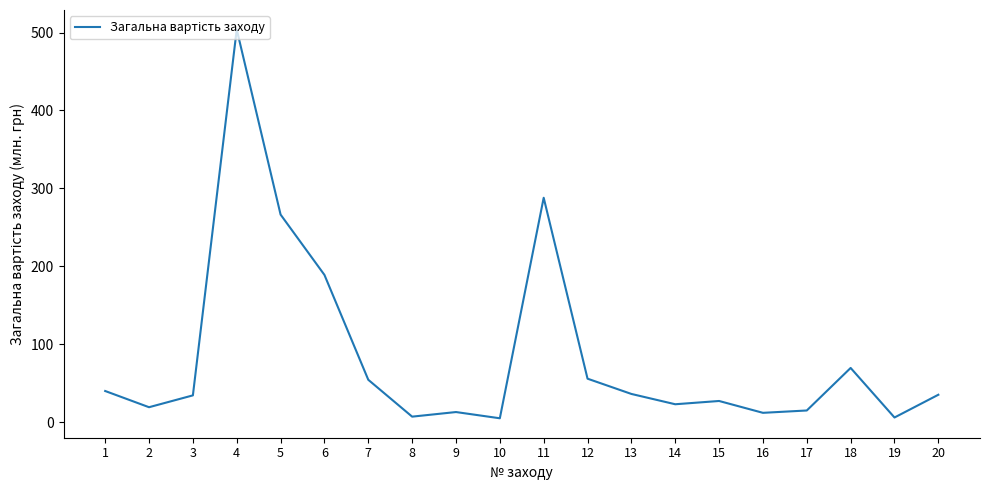

What is the change in value from 4 to 7?

-449.6